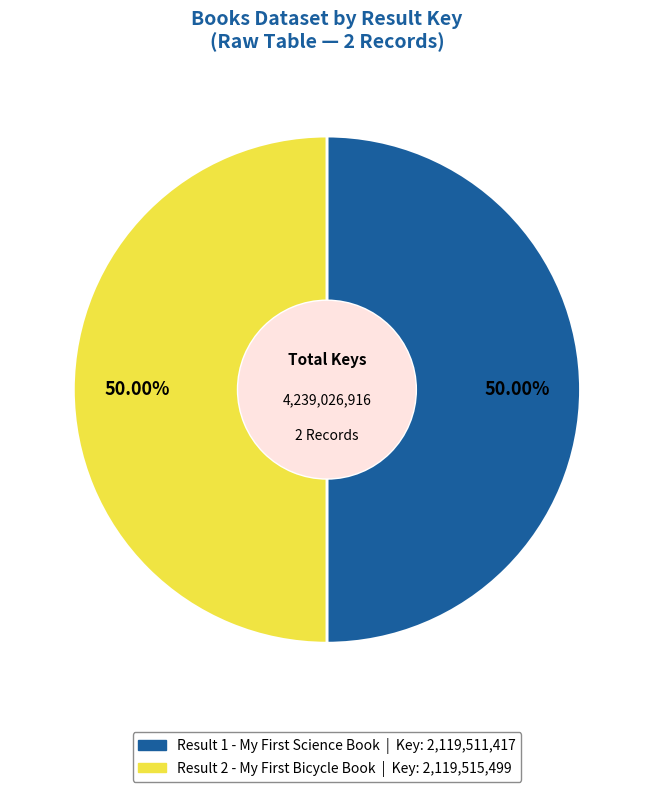

Count the number of slices in the pie.

2